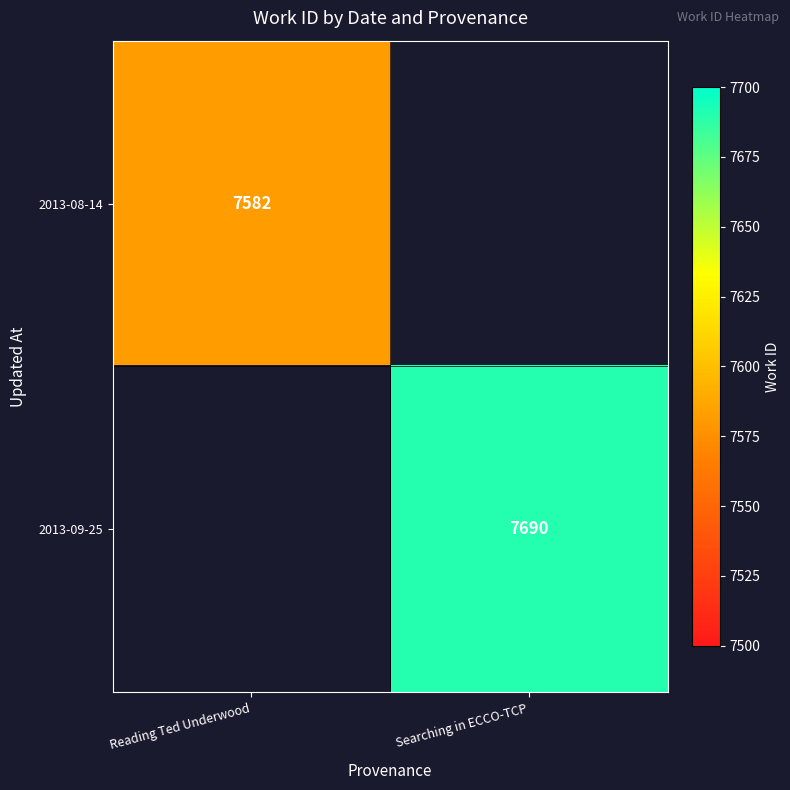

True or false: 2013-08-14 has a value of 3664 at Reading Ted Underwood.

False